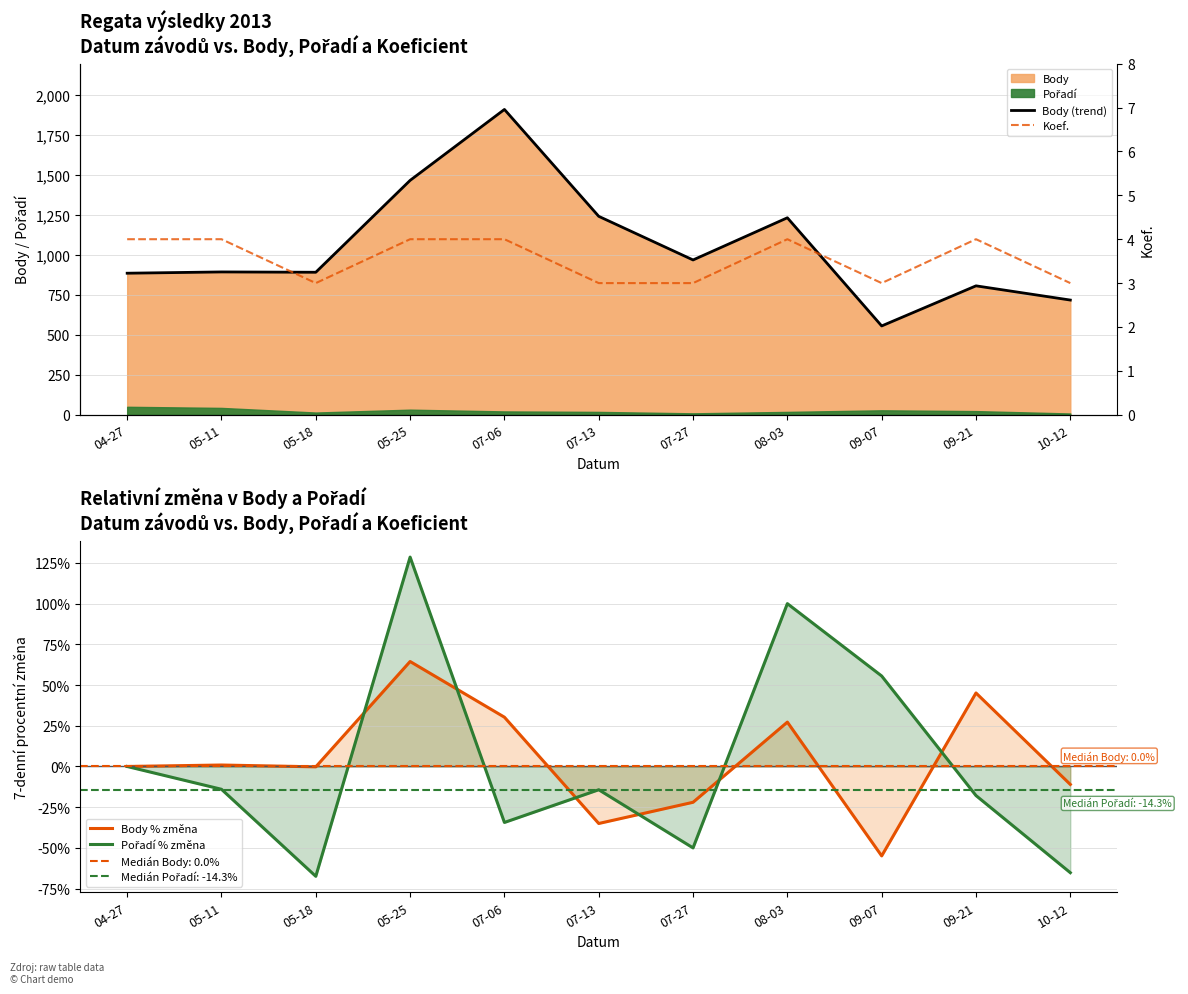

How many interior local peaks does the Pořadí % změna series have?

3